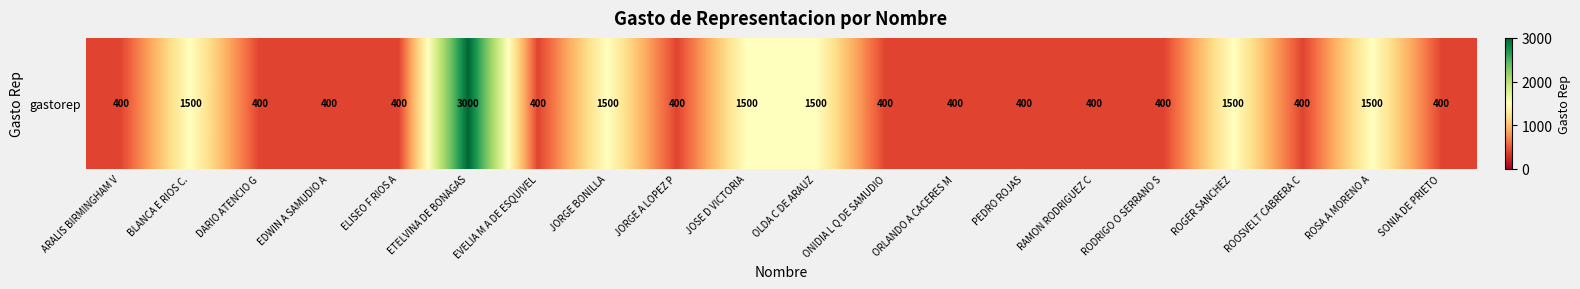

What is the sum of the values at PEDRO ROJAS and EVELIA M A DE ESQUIVEL?

800